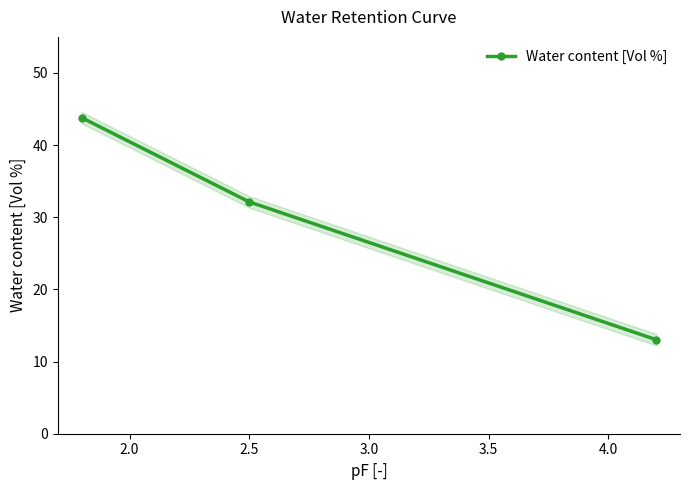

How many lines are shown in the chart?

1